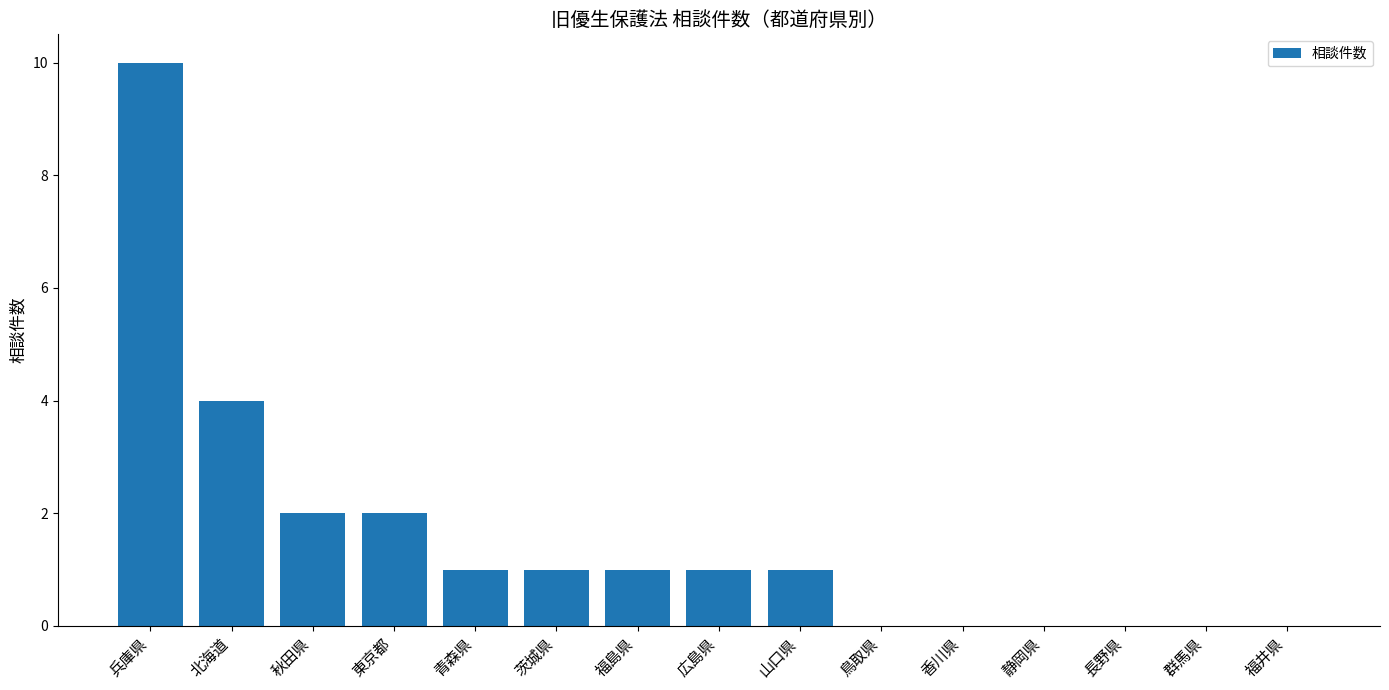

Count the values in the range 0 to 2.

13